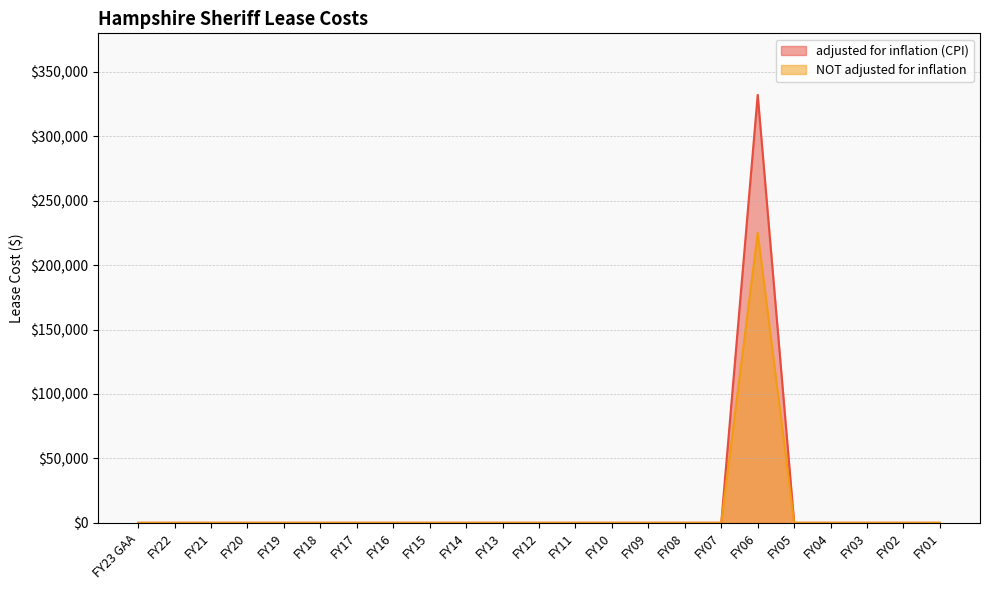

What are all the series names shown in the legend?

adjusted for inflation (CPI), NOT adjusted for inflation